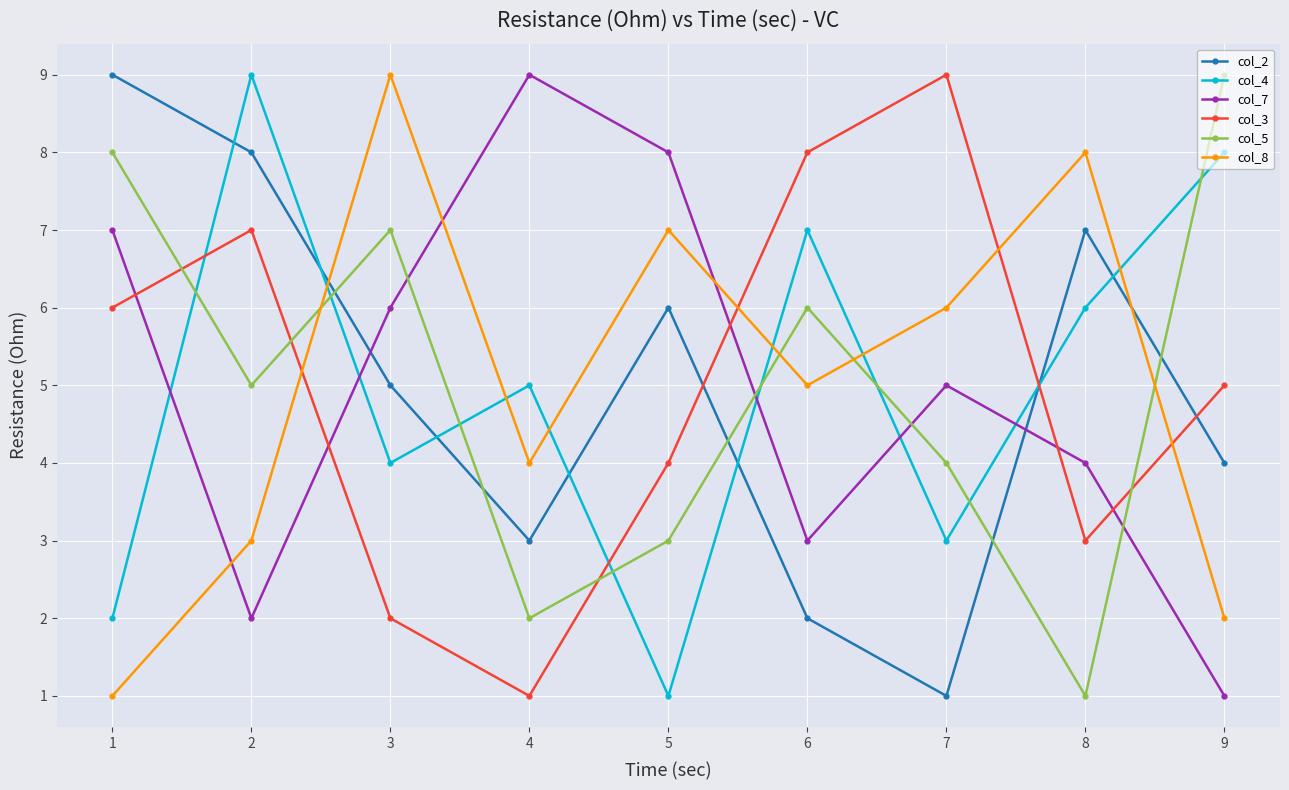

What is the average value of the col_4 series?

5